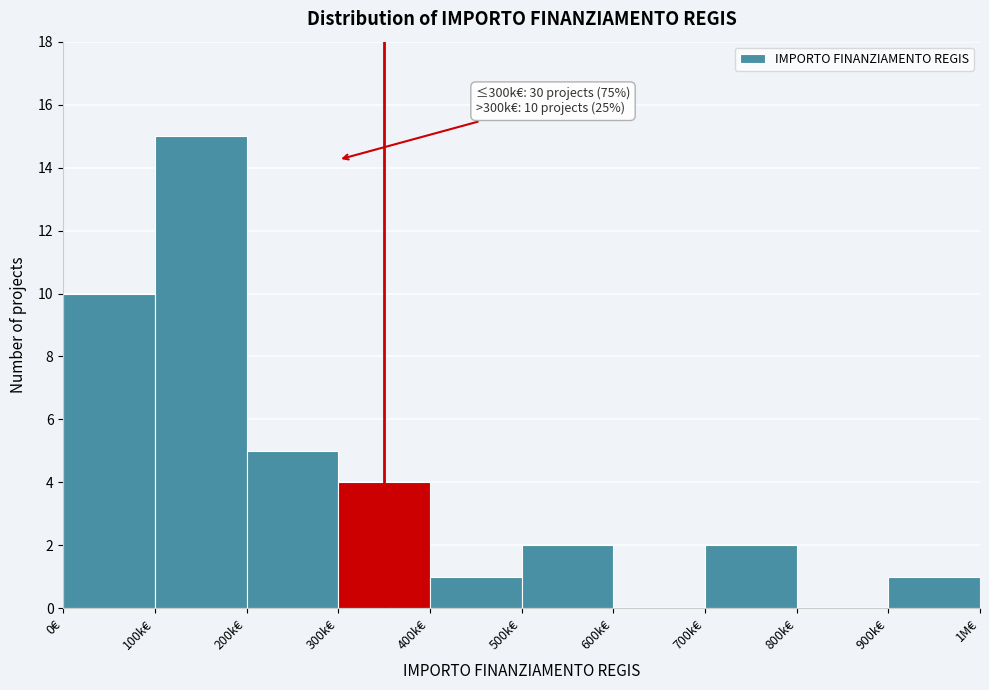

Reading left to right, list all the values displayed in this chart.

0€=10	100k€=15	200k€=5	300k€=4	400k€=1	500k€=2	600k€=0	700k€=2	800k€=0	900k€=1